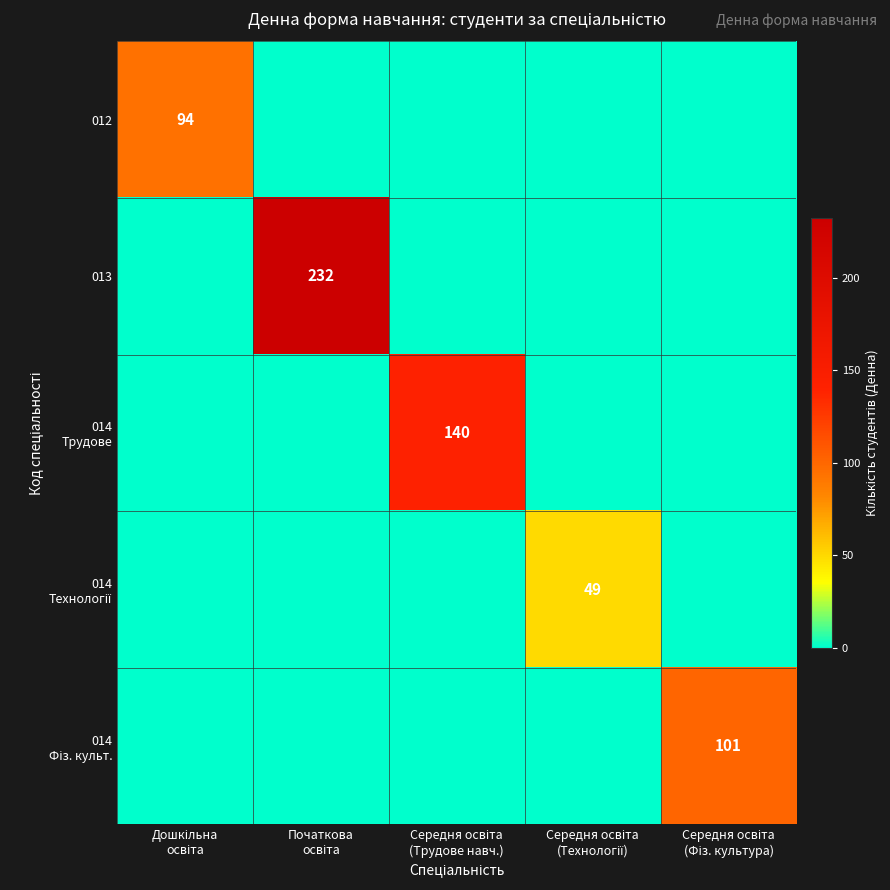

The value of 012 at Середня освіта (Фіз. культура) is 0. True or false?

True